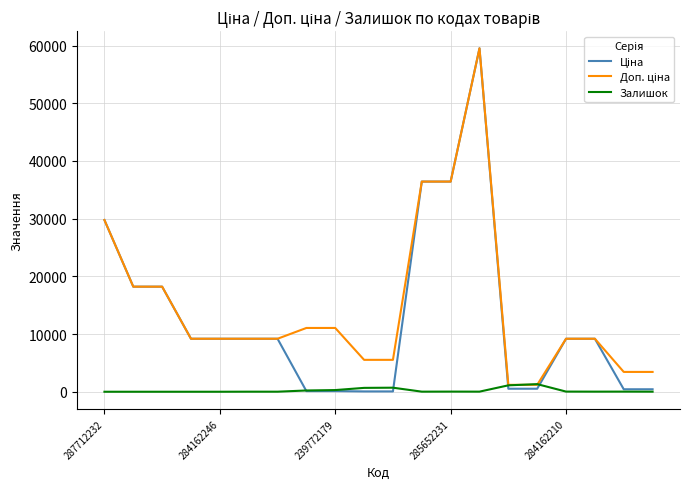

How many categories are shown in the chart?

20